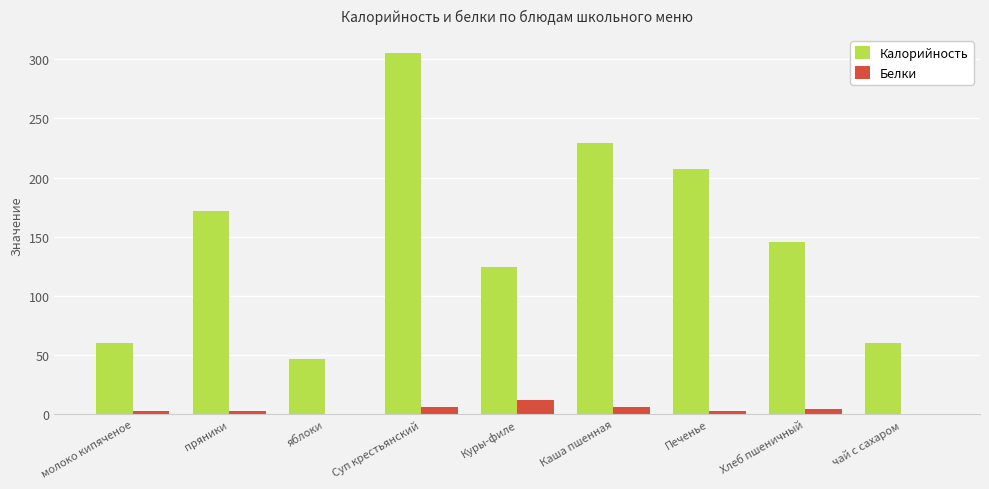

Between молоко кипяченое and Суп крестьянский, which series saw the biggest shift?

Калорийность